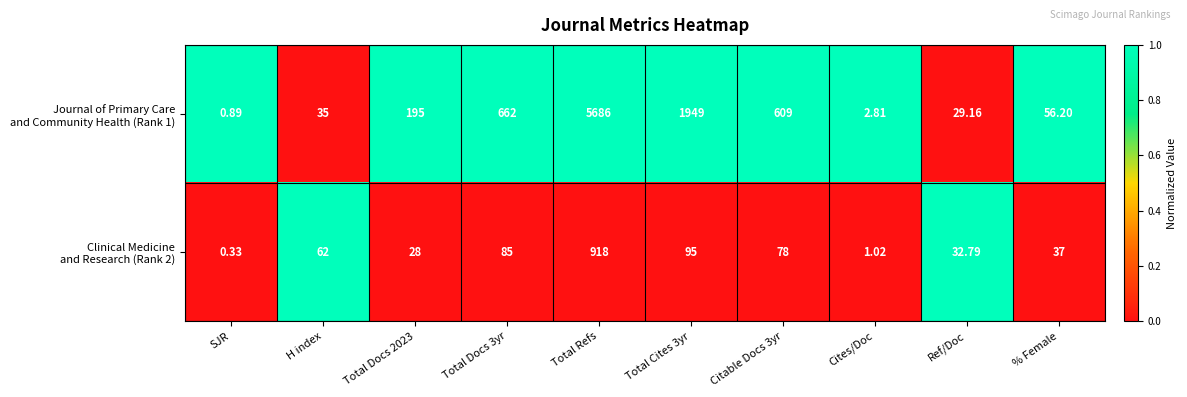

At which category is the sum across all series the highest?

Total Refs